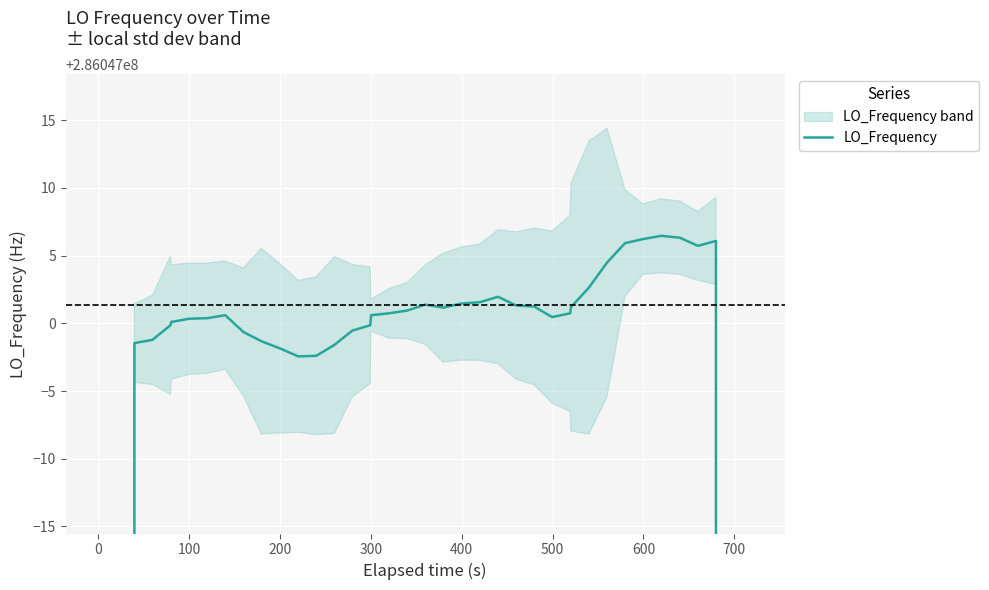

Is it true that the value at 18 is 503640665.7?

False